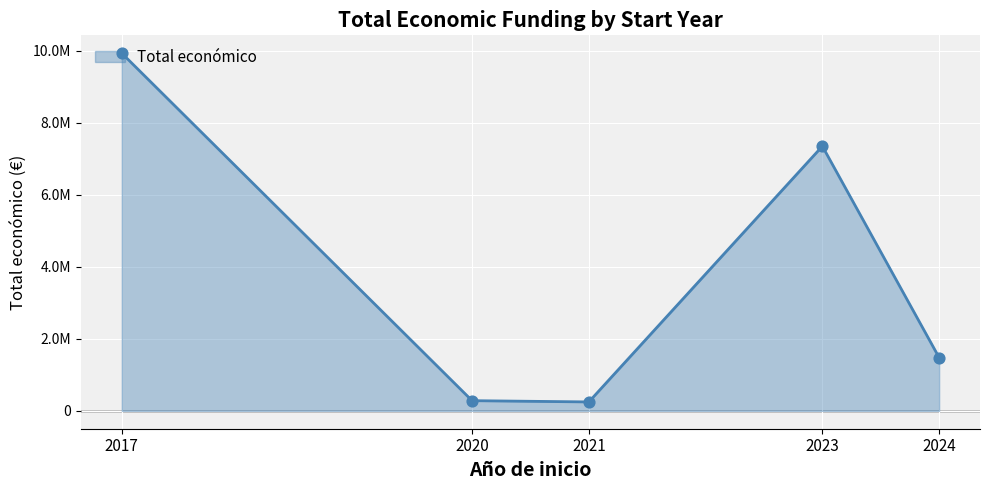

Which has a higher value, 2023 or 2020?

2023